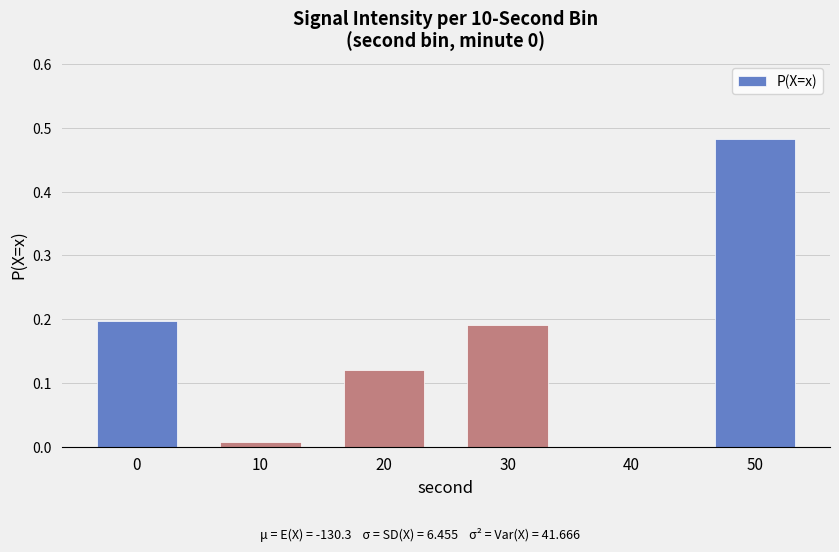

Which has a higher value, 20 or 40?

20